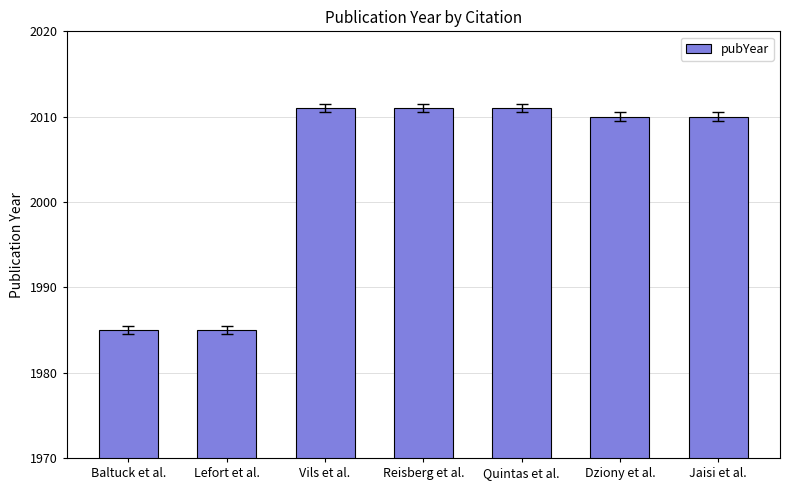

At which label does the data first exceed 2010?

Vils et al.